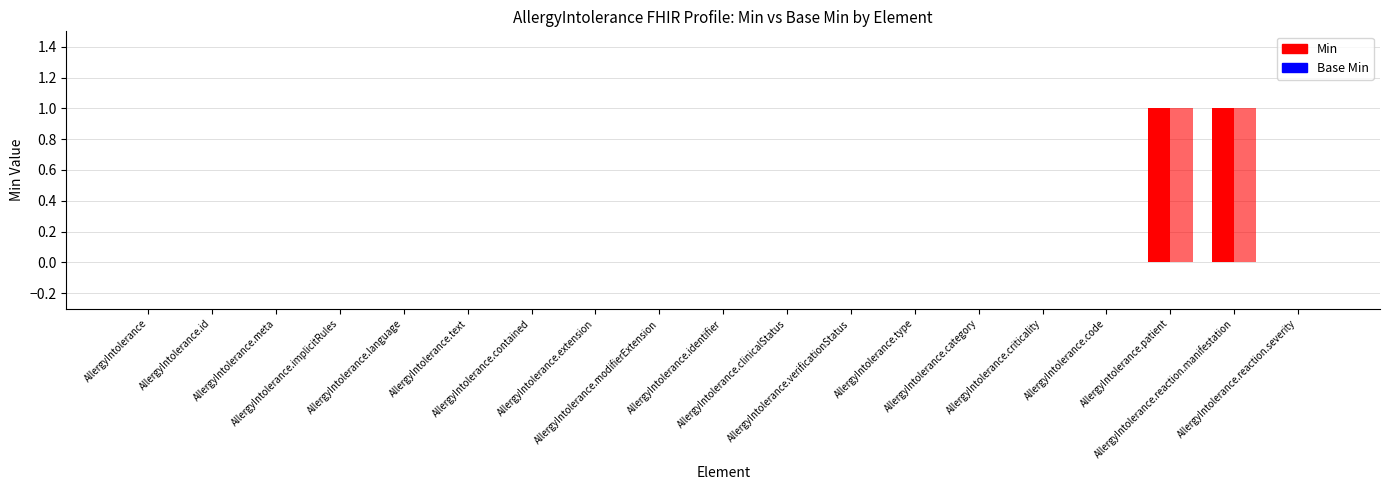

At which label does Base Min reach its minimum?

AllergyIntolerance